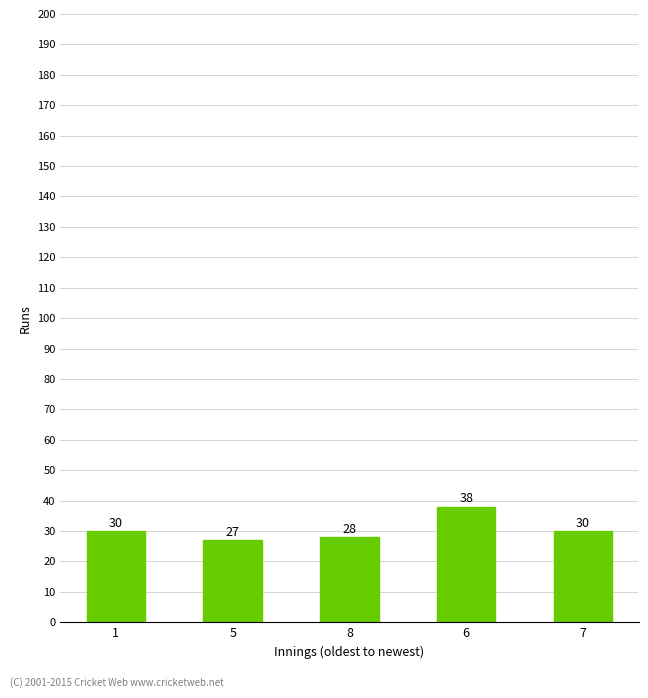

What is the average value?

31